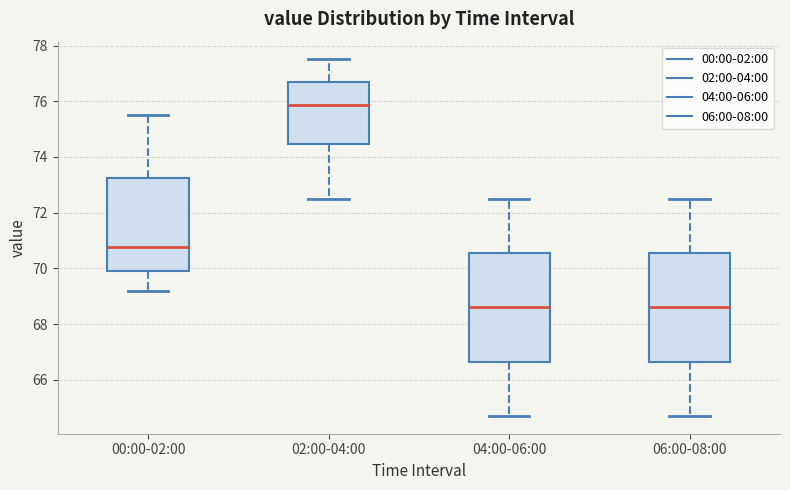

Where does the median line of the box for 02:00-04:00 sit on the y-axis? The values are not printed on the chart, so give them approximately, as read against the axis.

75.8